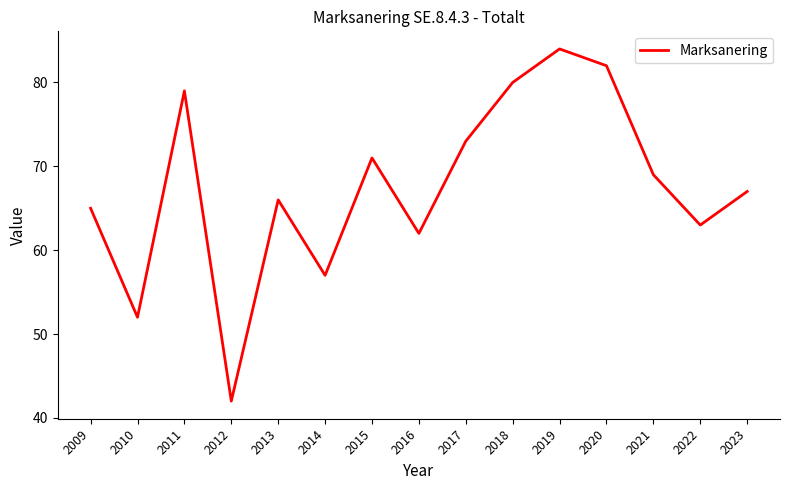

List the labels in order of value, largest first.

2019, 2020, 2018, 2011, 2017, 2015, 2021, 2023, 2013, 2009, 2022, 2016, 2014, 2010, 2012